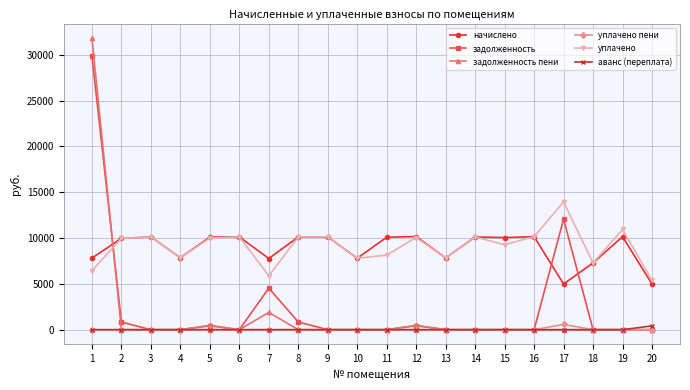

Is it true that задолженность пени equals 31818.2 at 1?

True